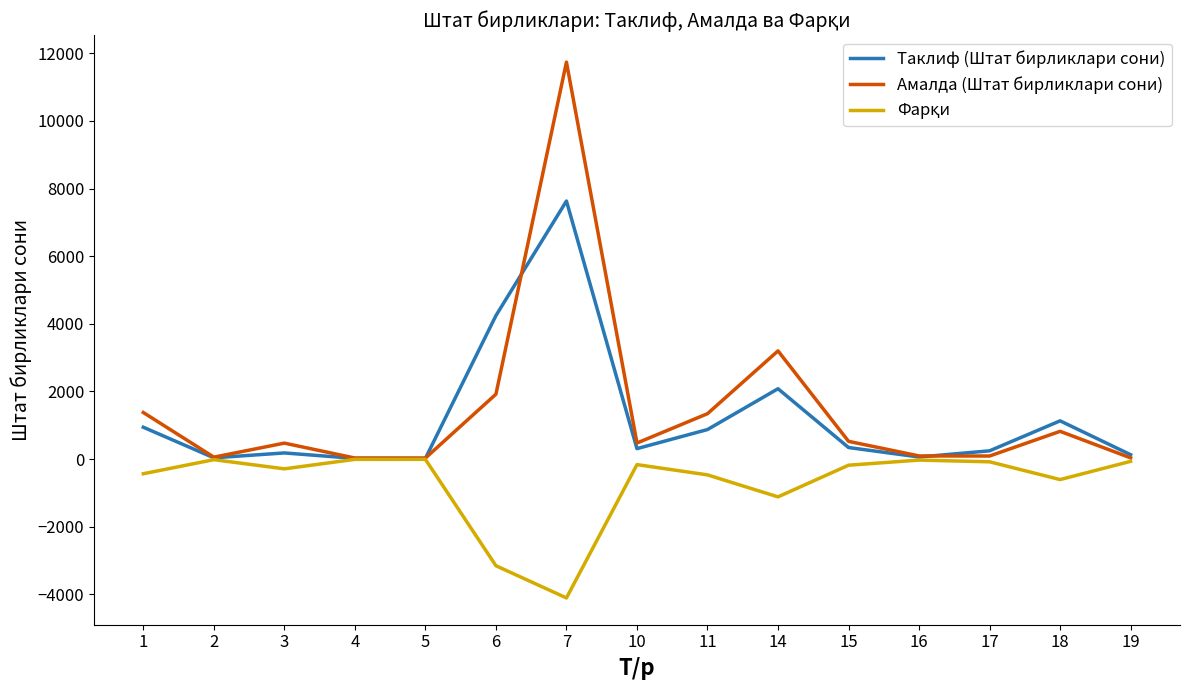

How many distinct data groups are displayed?

3